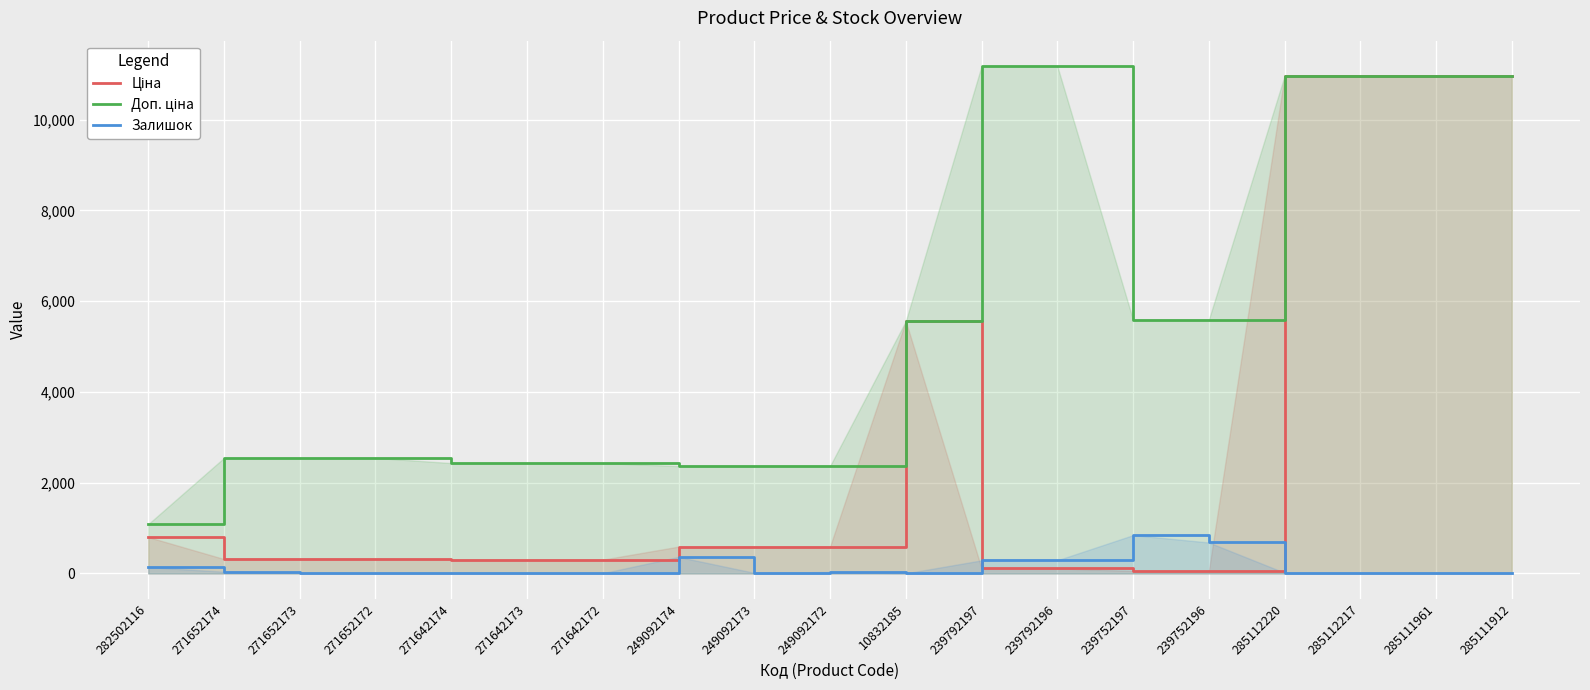

List the series in order of their overall mean, lowest first.

Залишок, Ціна, Доп. ціна